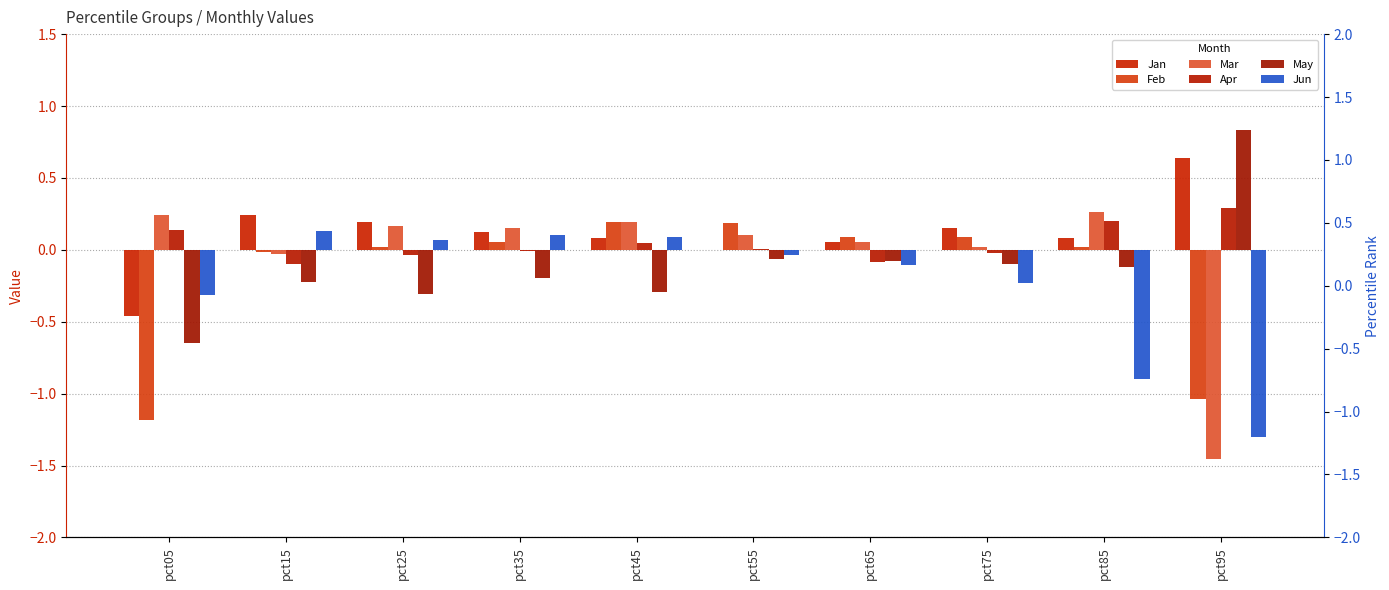

At how many categories does at least one series exceed 0?

10